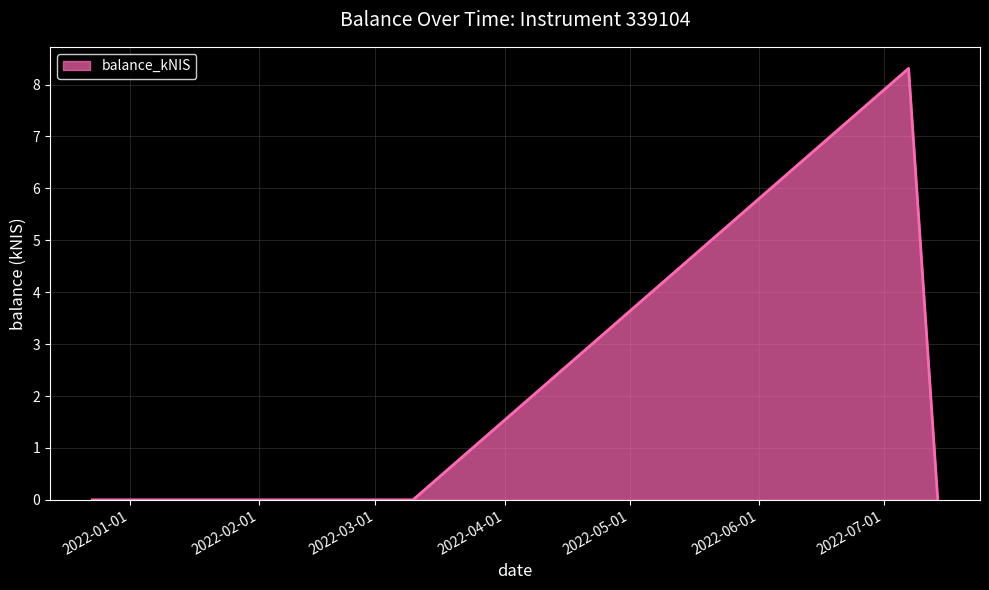

What is the greatest value displayed?

8.3